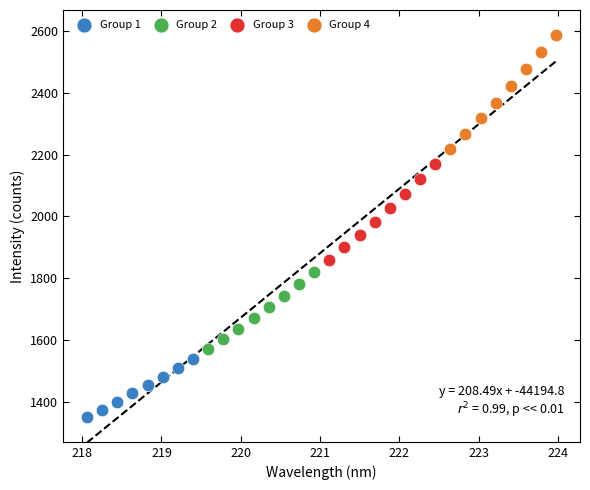

Which series reaches the maximum Y coordinate?

Group 4